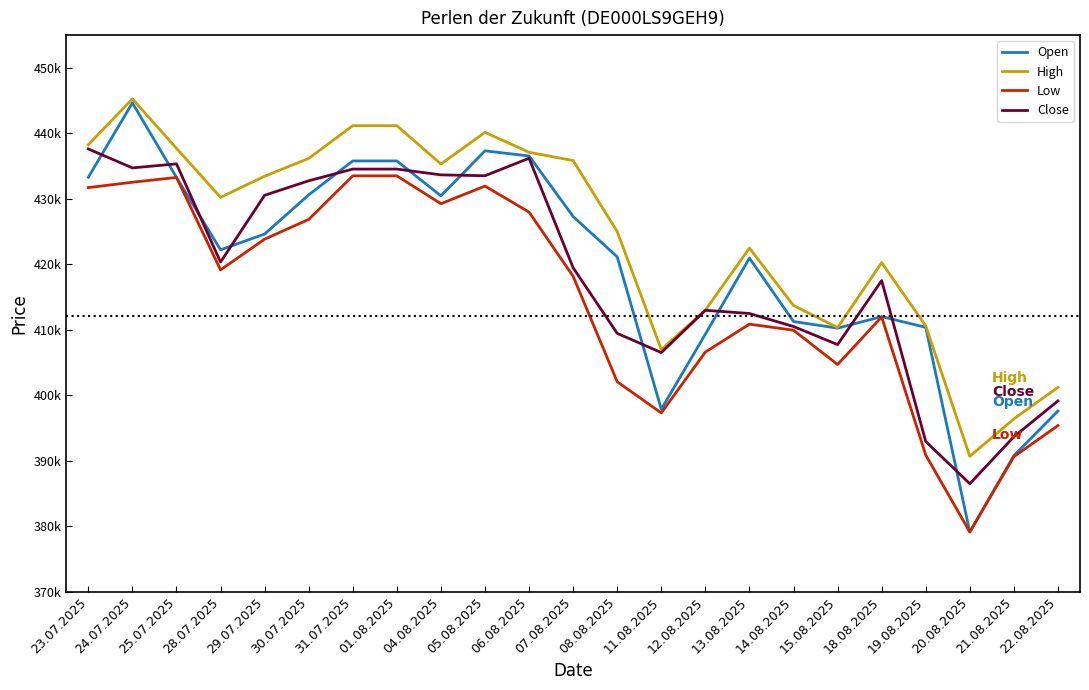

How many interior local peaks does the Close series have?

4